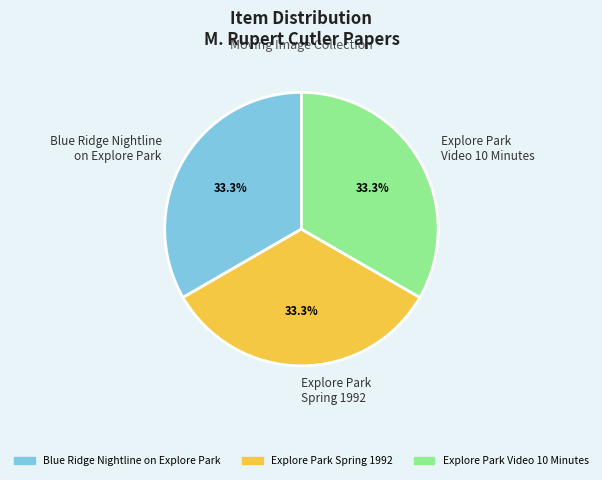

Combined, do Explore Park Video 10 Minutes and Explore Park Spring 1992 account for over 50%?

Yes